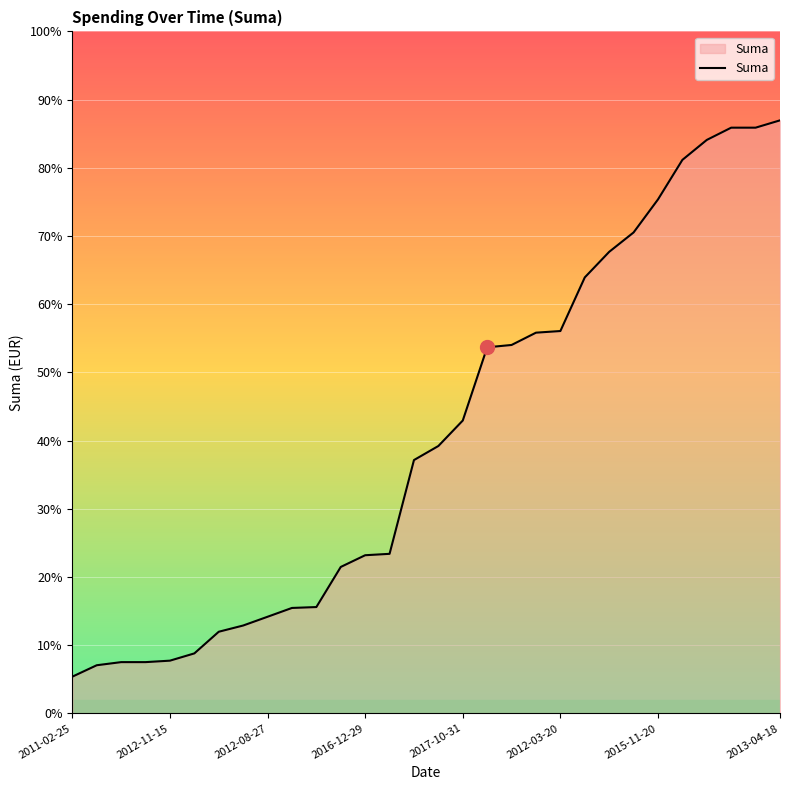

Reading left to right, list all the values displayed in this chart.

25.1	32.9	35.0	35.0	36.0	41.0	55.8	60.0	66.0	72.0	72.6	100.0	108.0	109.0	173.0	182.6	200.0	250.0	251.6	260.0	261.1	297.7	315.2	328.4	351.0	378.0	391.6	400.0	400.0	405.0